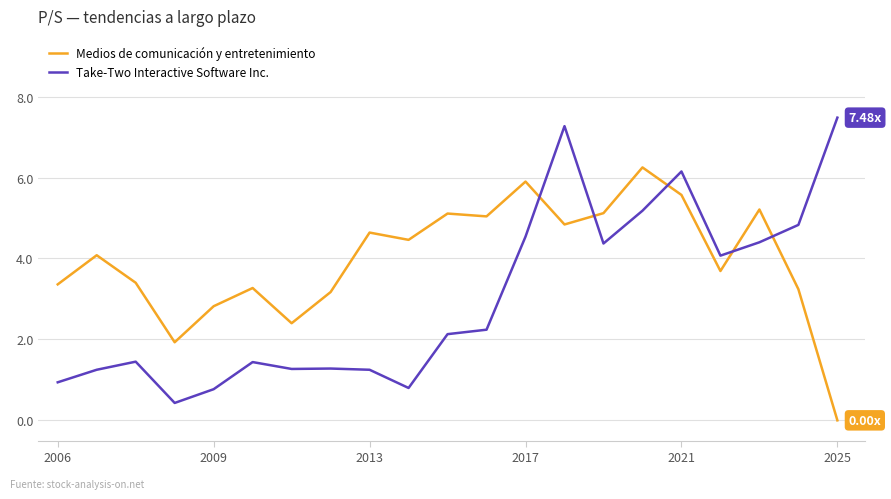

How many interior local valleys does the Take-Two Interactive Software Inc. series have?

5